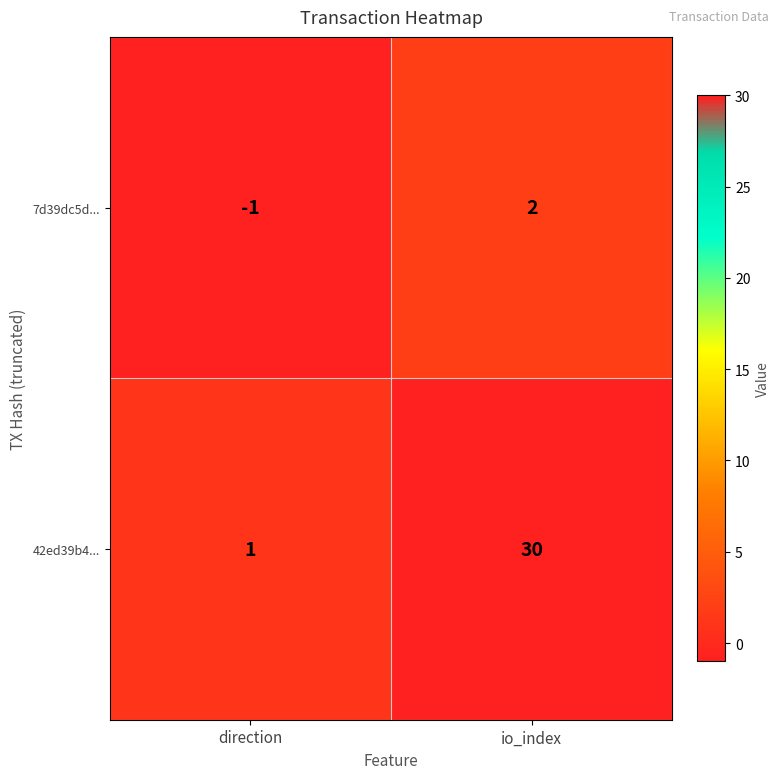

At how many categories does at least one series exceed 14?

1